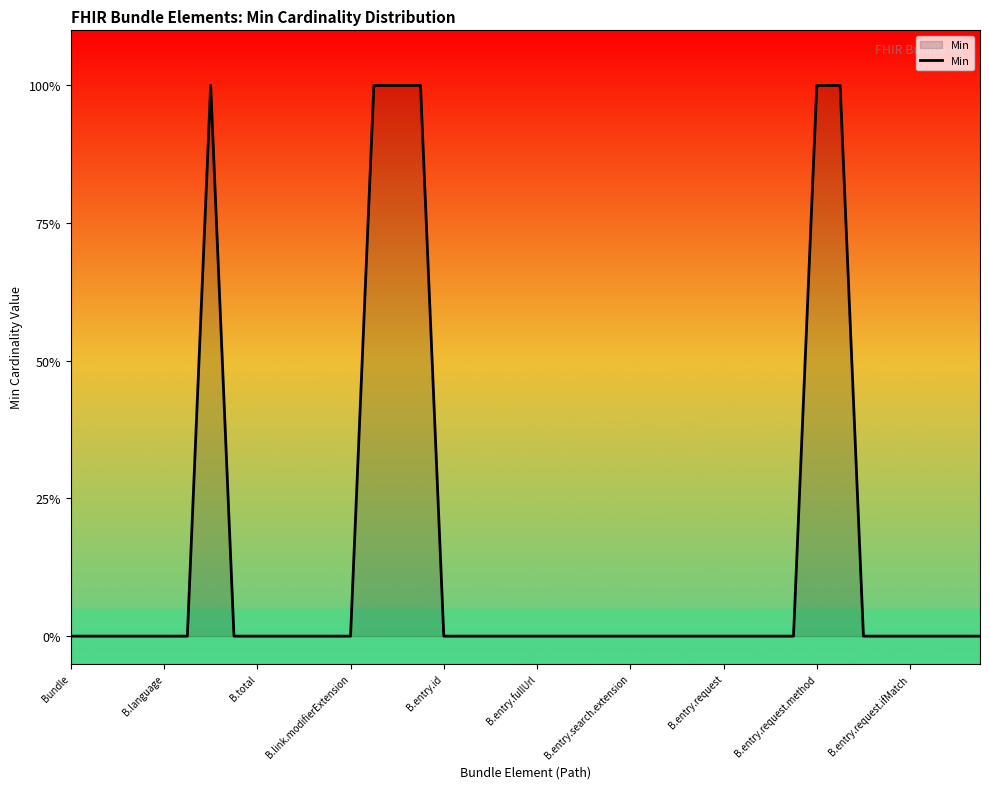

Reading left to right, what are all the values shown in this chart?

0	0	0	0	0	0	1	0	0	0	0	0	0	1	1	1	0	0	0	0	0	0	0	0	0	0	0	0	0	0	0	0	1	1	0	0	0	0	0	0